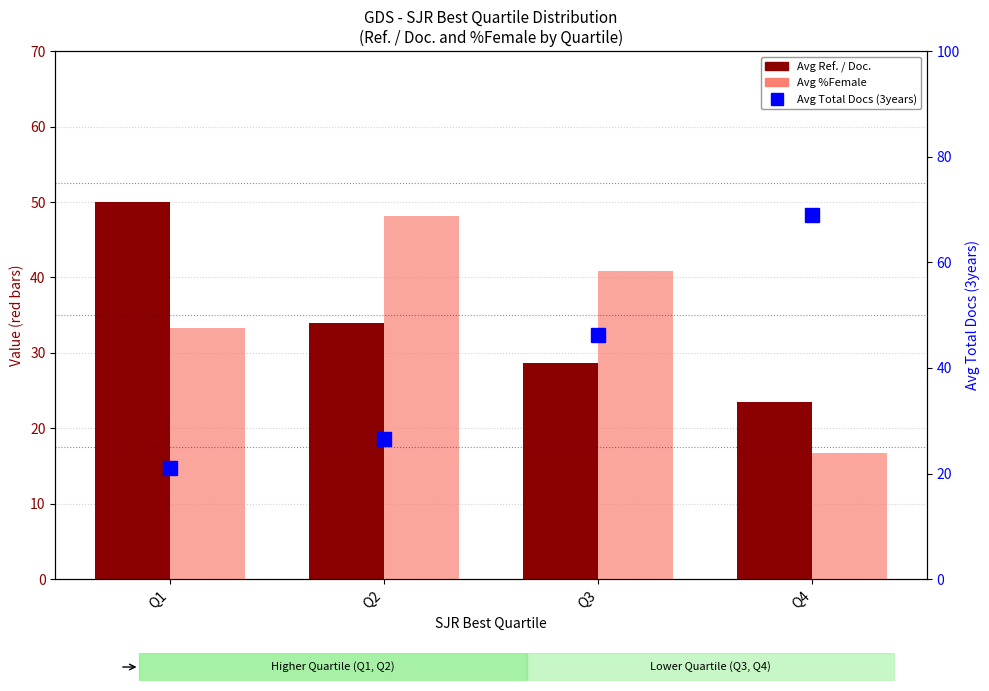

What is the minimum value for Avg Ref. / Doc.?

23.5